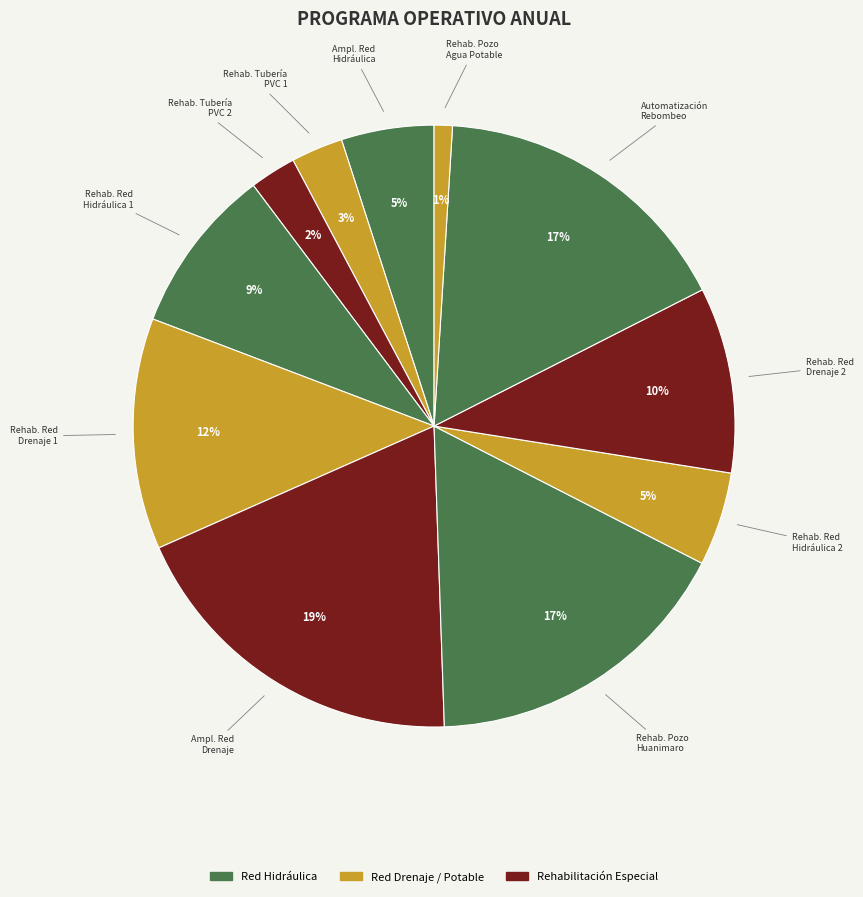

How many slices are in this pie chart?

11